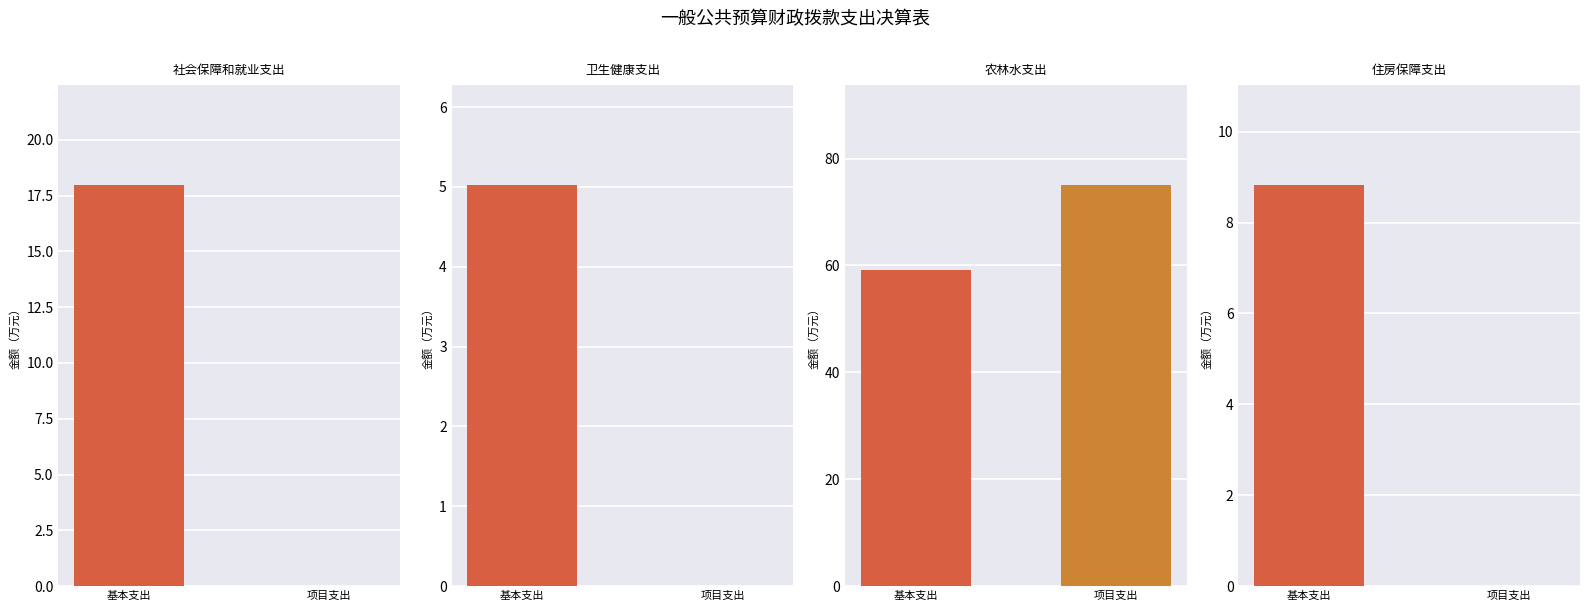

Between 社会保障和就业支出 and 住房保障支出, which series saw the biggest shift?

基本支出